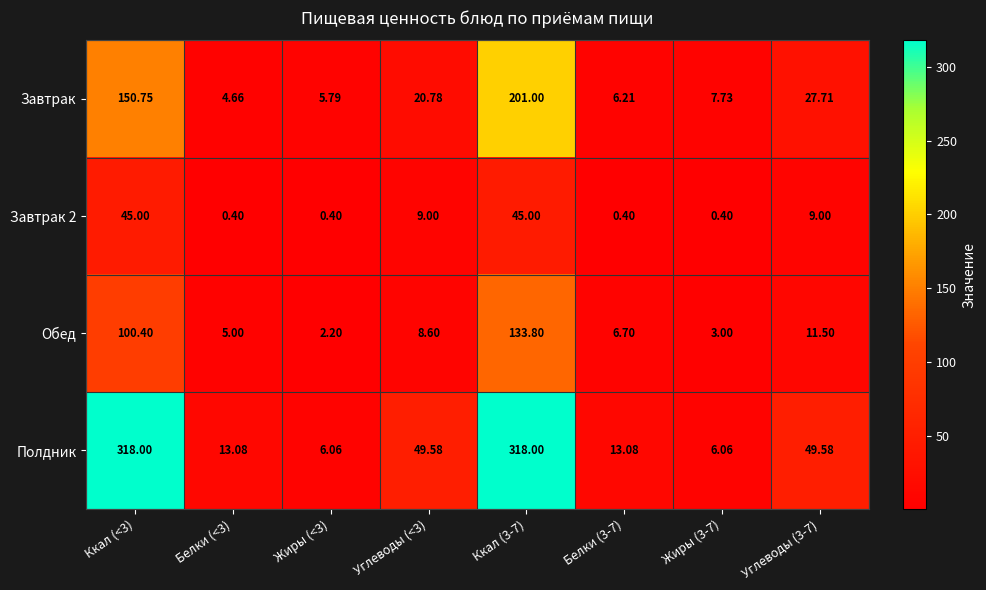

At which category is the sum across all series the highest?

Ккал (3-7)